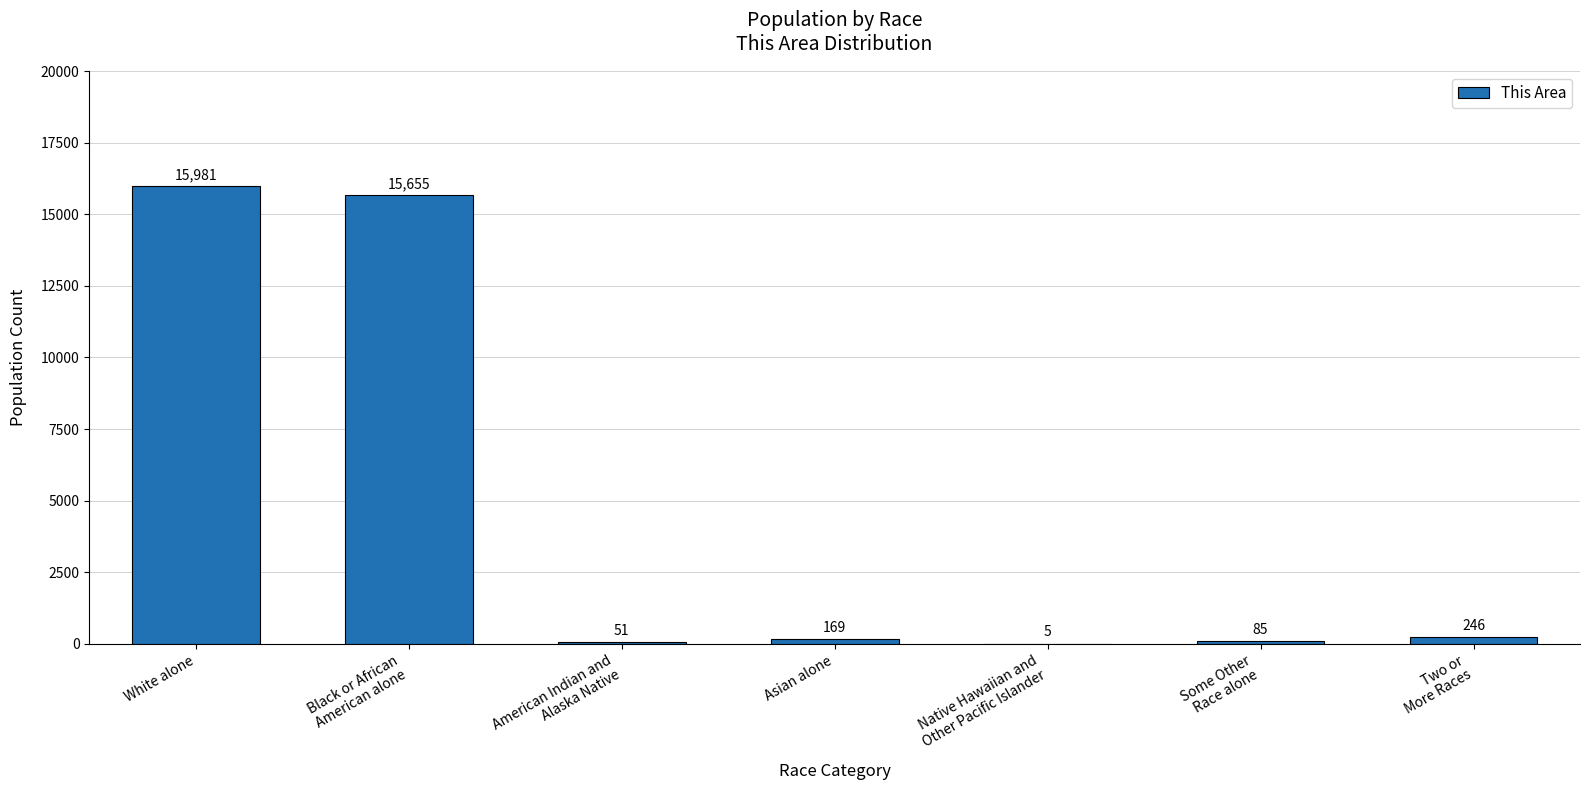

The value at Asian alone is 169. True or false?

True